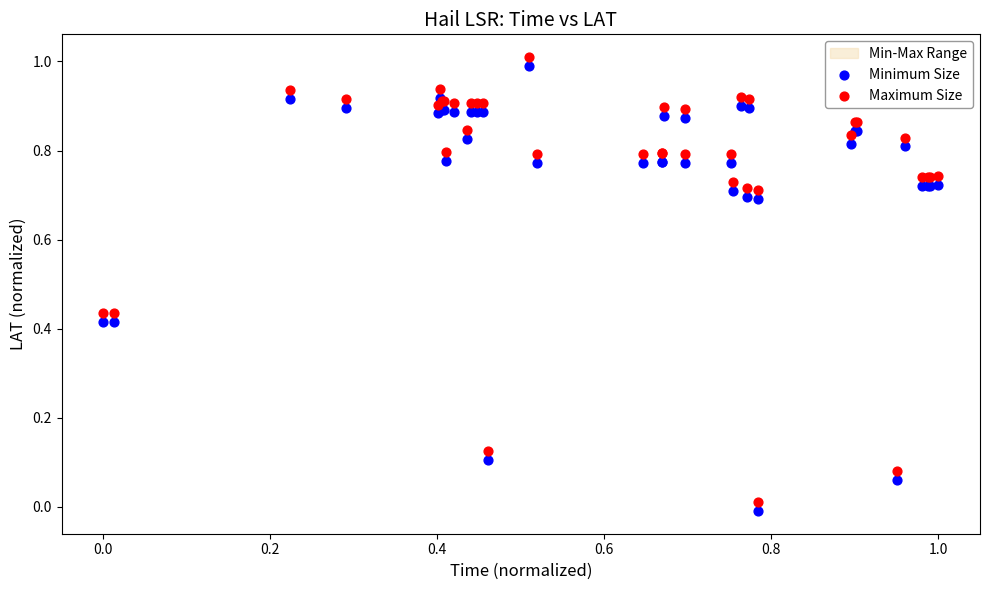

What is the X range (max minus min) for the scatter plot?

1.0